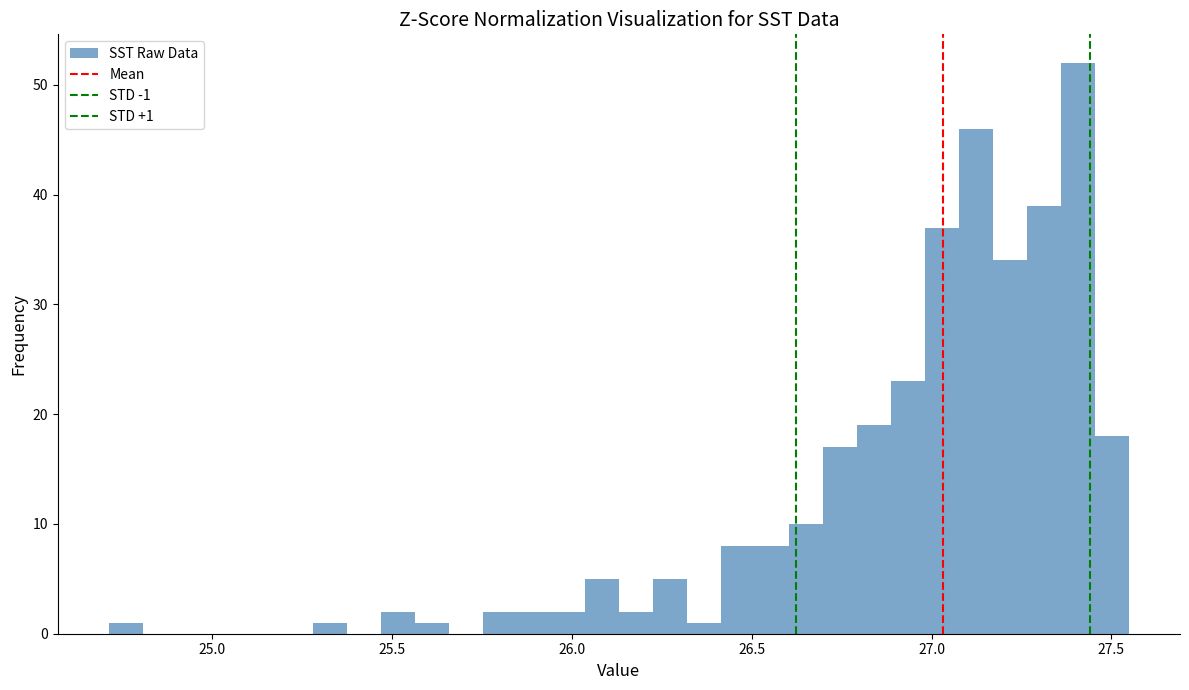

Around what value on the x-axis is the tallest bar? Give the approximate position of its centre, as read against the axis.

27.40